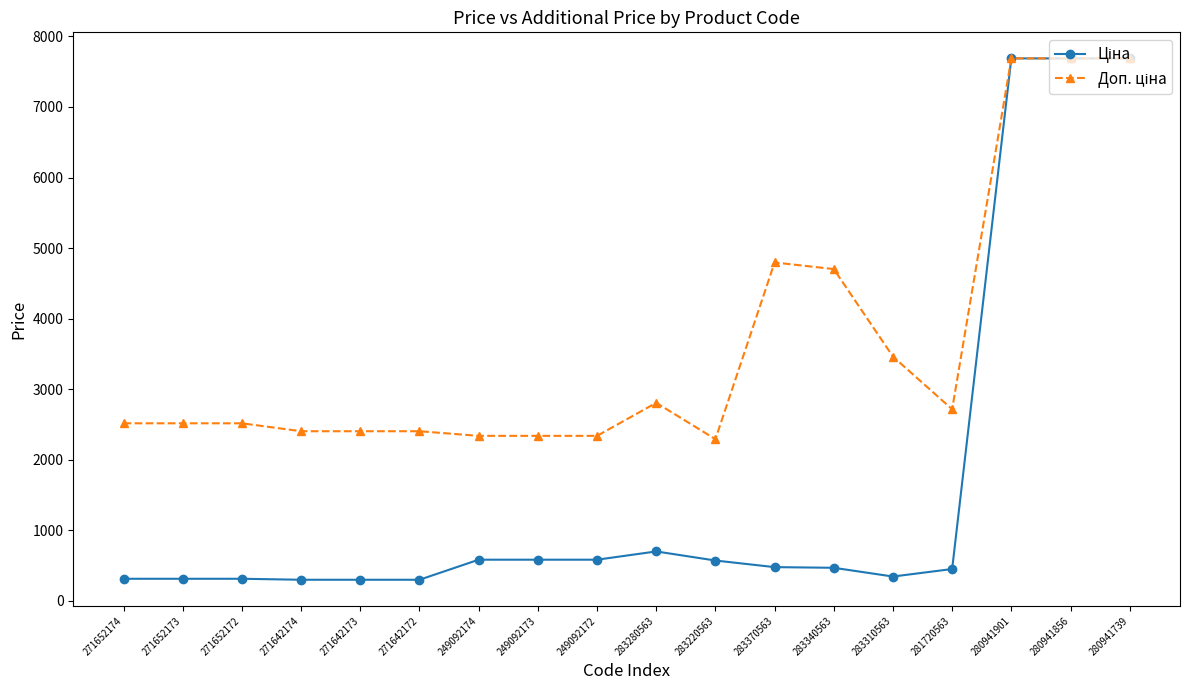

What is the greatest value displayed?

7688.0